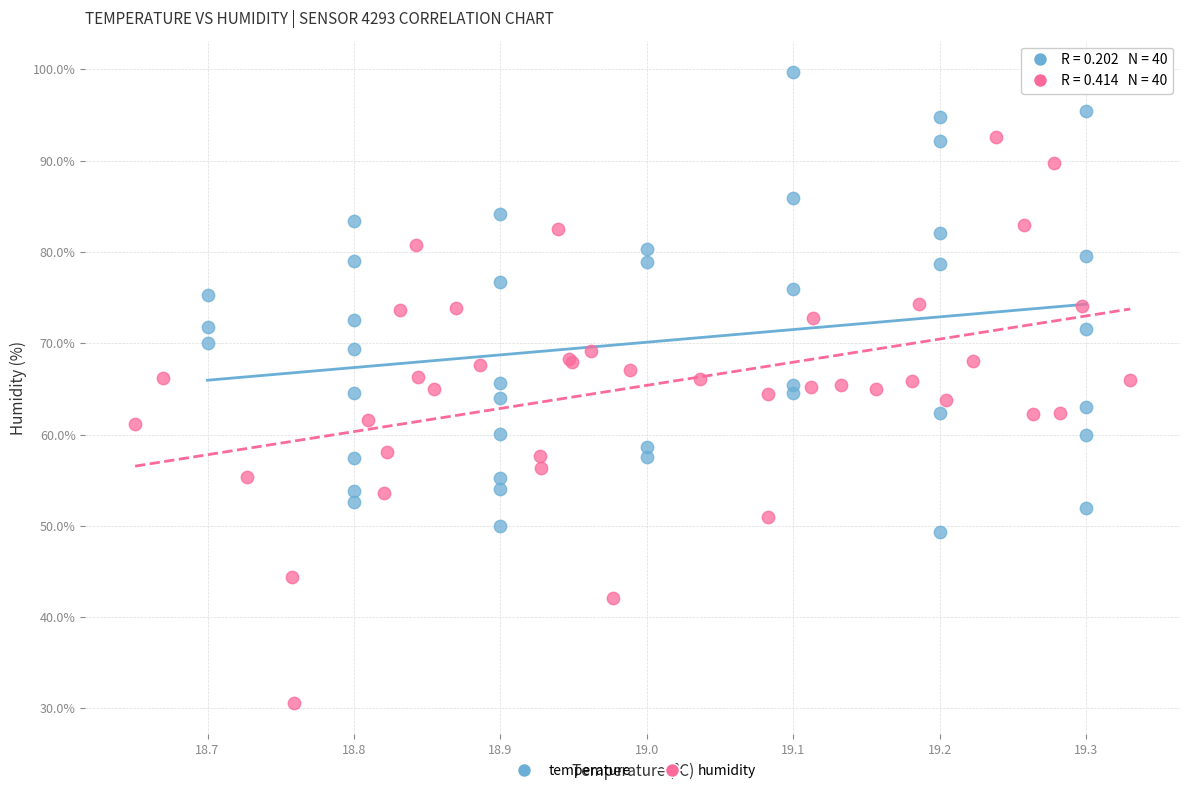

Which series has the widest spread of Y values?

humidity